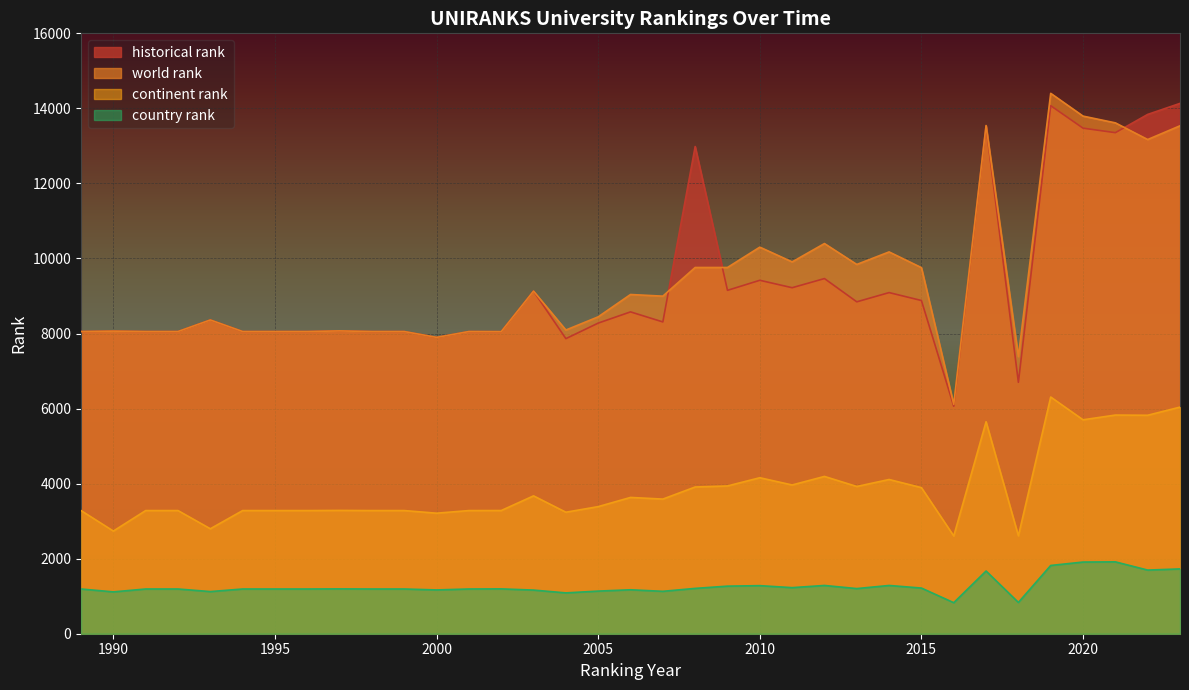

Reading left to right, what are all the values shown in this chart?

continent rank: 1989=3282	1990=2736	1991=3282	1992=3282	1993=2797	1994=3282	1995=3282	1996=3282	1997=3286	1998=3282	1999=3282	2000=3212	2001=3282	2002=3283	2003=3674	2004=3238	2005=3387	2006=3632	2007=3588	2008=3910	2009=3938	2010=4157	2011=3964	2012=4192	2013=3924	2014=4110	2015=3893	2016=2605	2017=5649	2018=2609	2019=6308	2020=5701	2021=5827	2022=5822	2023=6039
world rank: 1989=8053	1990=8064	1991=8053	1992=8053	1993=8361	1994=8053	1995=8053	1996=8053	1997=8070	1998=8053	1999=8053	2000=7897	2001=8053	2002=8050	2003=9130	2004=8093	2005=8445	2006=9040	2007=8996	2008=9760	2009=9760	2010=10302	2011=9909	2012=10398	2013=9841	2014=10175	2015=9756	2016=6112	2017=13543	2018=7386	2019=14401	2020=13794	2021=13614	2022=13170	2023=13536
country rank: 1989=1192	1990=1115	1991=1192	1992=1192	1993=1123	1994=1192	1995=1192	1996=1192	1997=1195	1998=1192	1999=1192	2000=1167	2001=1192	2002=1195	2003=1163	2004=1088	2005=1136	2006=1171	2007=1130	2008=1208	2009=1268	2010=1281	2011=1228	2012=1286	2013=1203	2014=1286	2015=1217	2016=827	2017=1671	2018=834	2019=1819	2020=1910	2021=1915	2022=1696	2023=1727
historical rank: 1989=8053	1990=8064	1991=8053	1992=8053	1993=8361	1994=8053	1995=8053	1996=8053	1997=8070	1998=8053	1999=8053	2000=7897	2001=8053	2002=8050	2003=9130	2004=7864	2005=8278	2006=8577	2007=8309	2008=12984	2009=9151	2010=9419	2011=9221	2012=9465	2013=8845	2014=9091	2015=8880	2016=6063	2017=13527	2018=6700	2019=14072	2020=13473	2021=13353	2022=13839	2023=14133